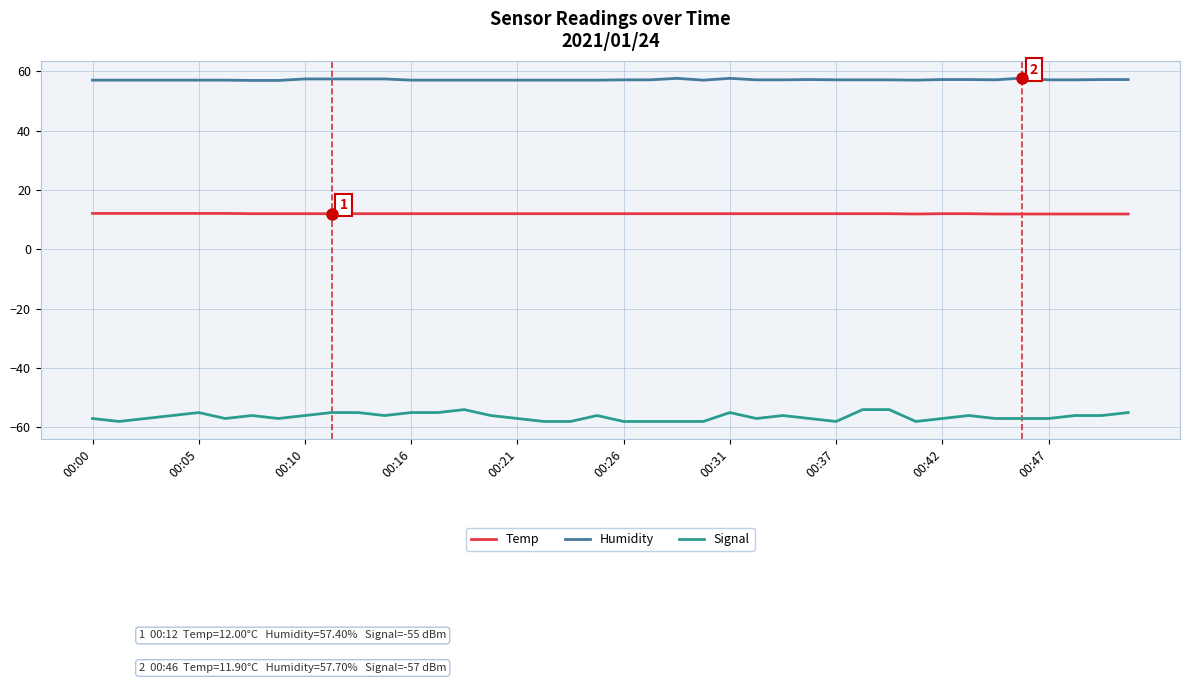

Which series has the largest total across all categories?

Humidity